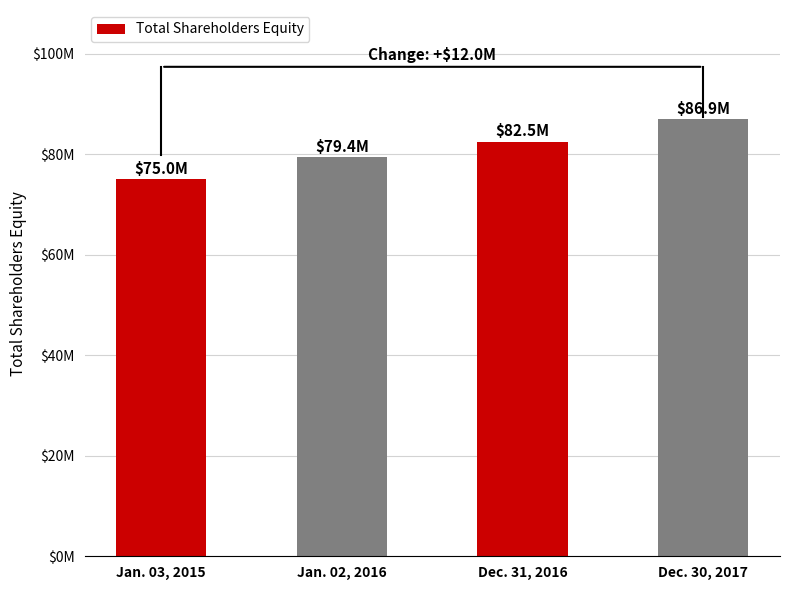

Rank the categories by value from lowest to highest.

Jan. 03, 2015, Jan. 02, 2016, Dec. 31, 2016, Dec. 30, 2017